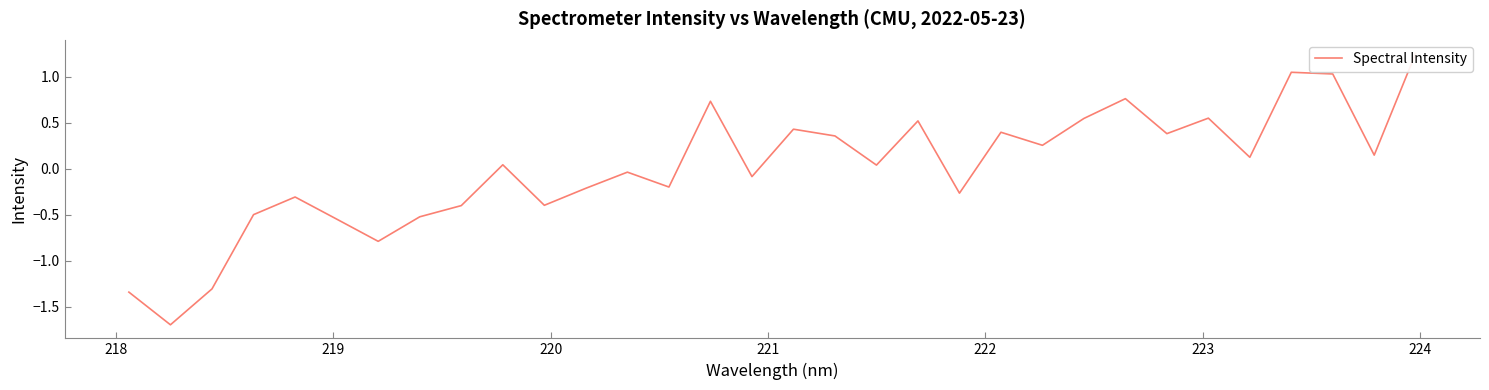

How many points are lower than both their immediate neighbors (excluding endpoints)?

11